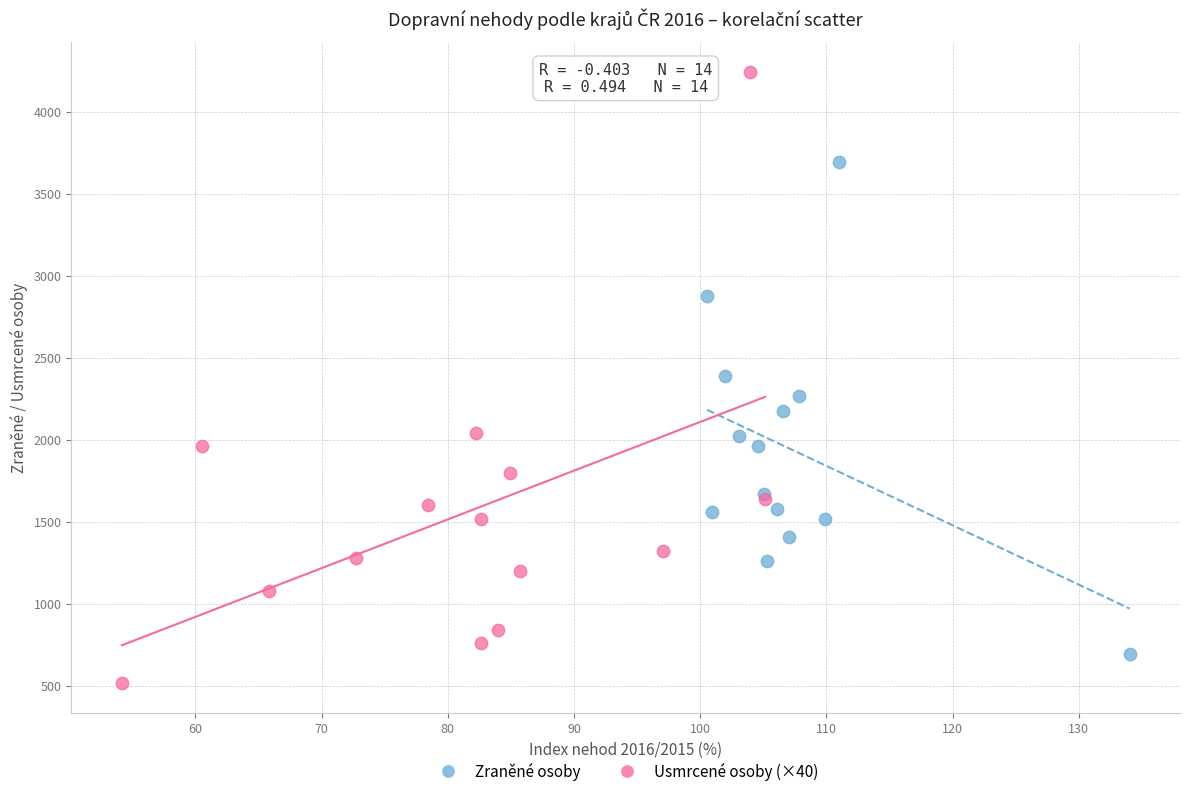

Which series reaches the minimum Y coordinate?

Usmrcené osoby (×40)